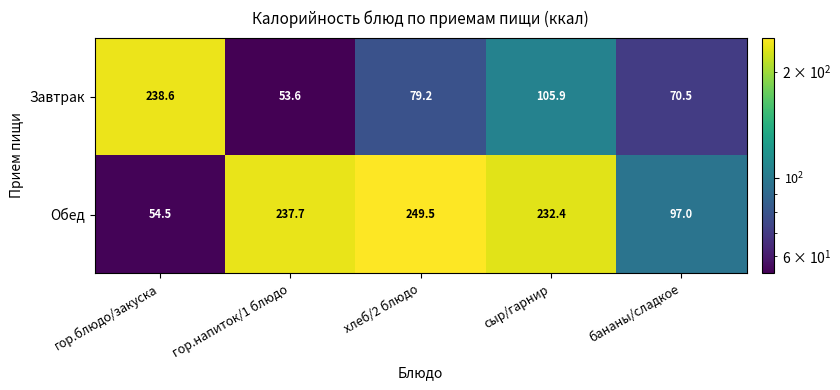

At гор.напиток/1 блюдо, list the series in order from largest to smallest.

Обед, Завтрак